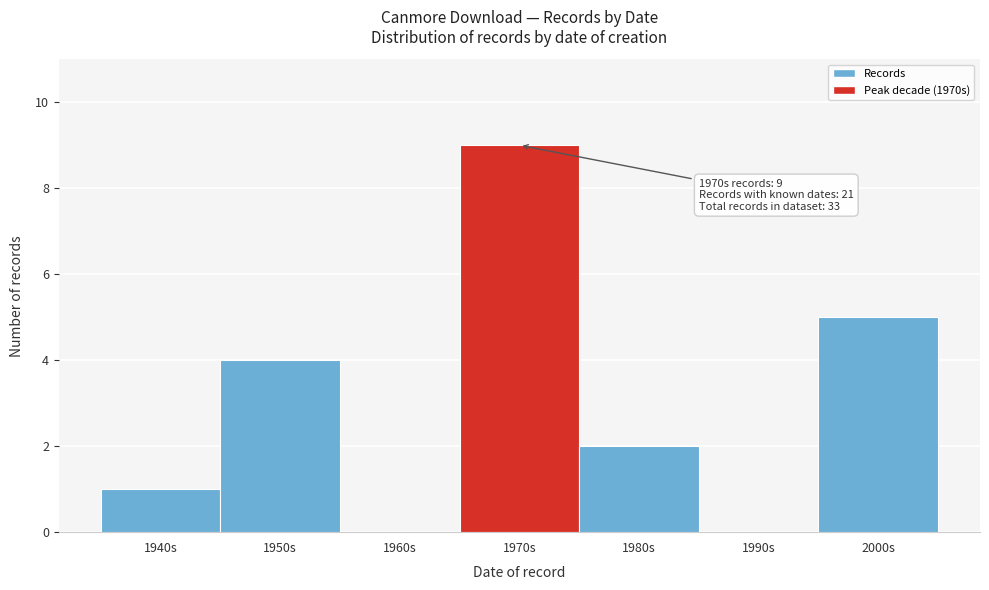

Reading right to left, transcribe all the data shown in this chart.

2000s=5	1990s=0	1980s=2	1970s=9	1960s=0	1950s=4	1940s=1